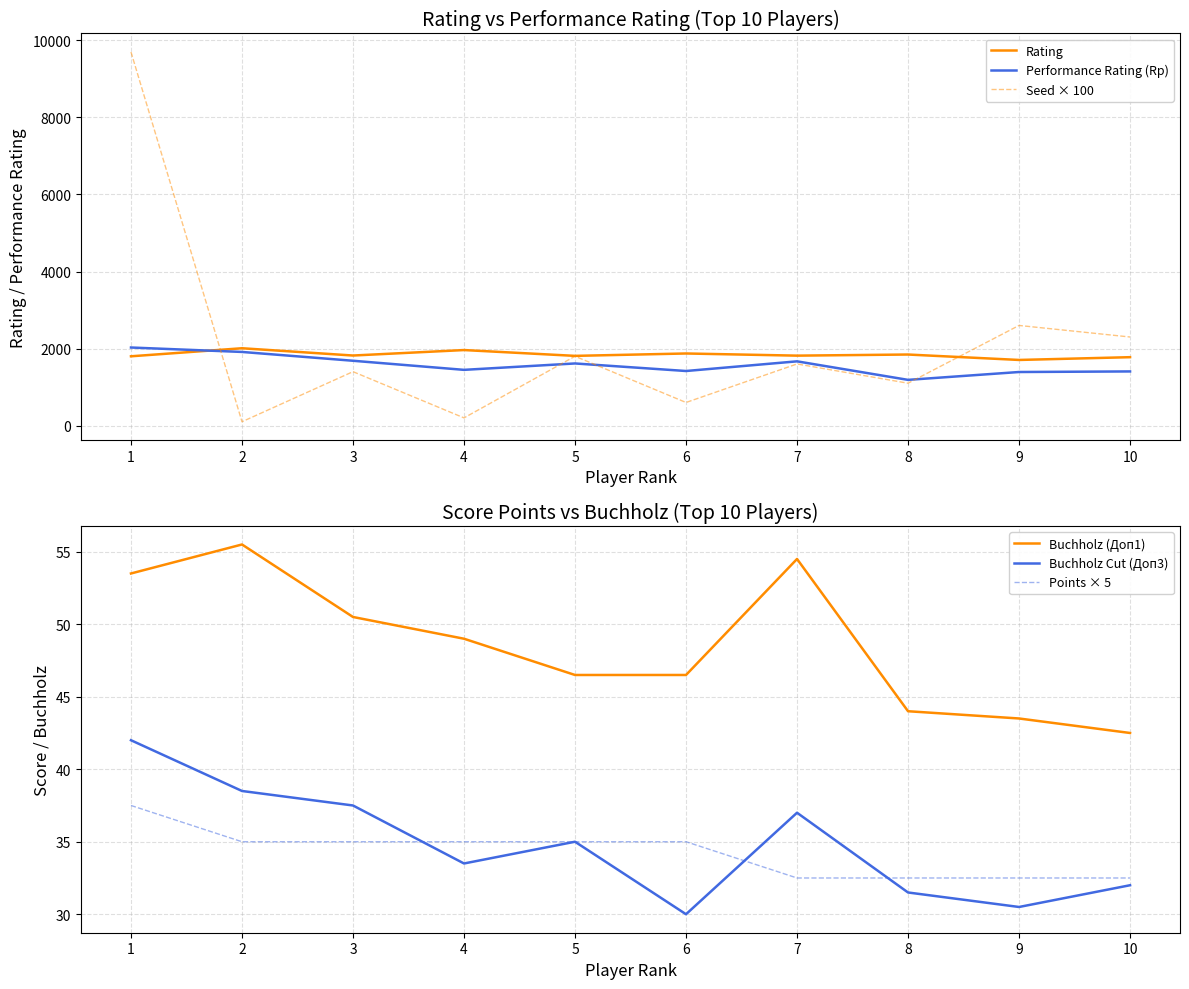

True or false: Seed × 100 and Buchholz Cut (Доп3) cross at least once.

False